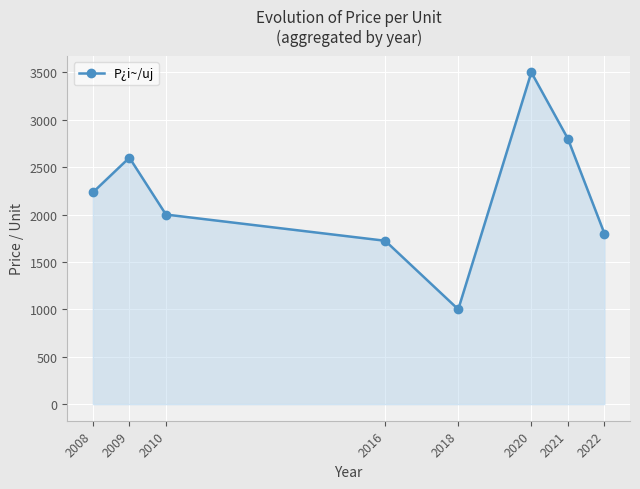

How many points are higher than both their immediate neighbors (excluding endpoints)?

2